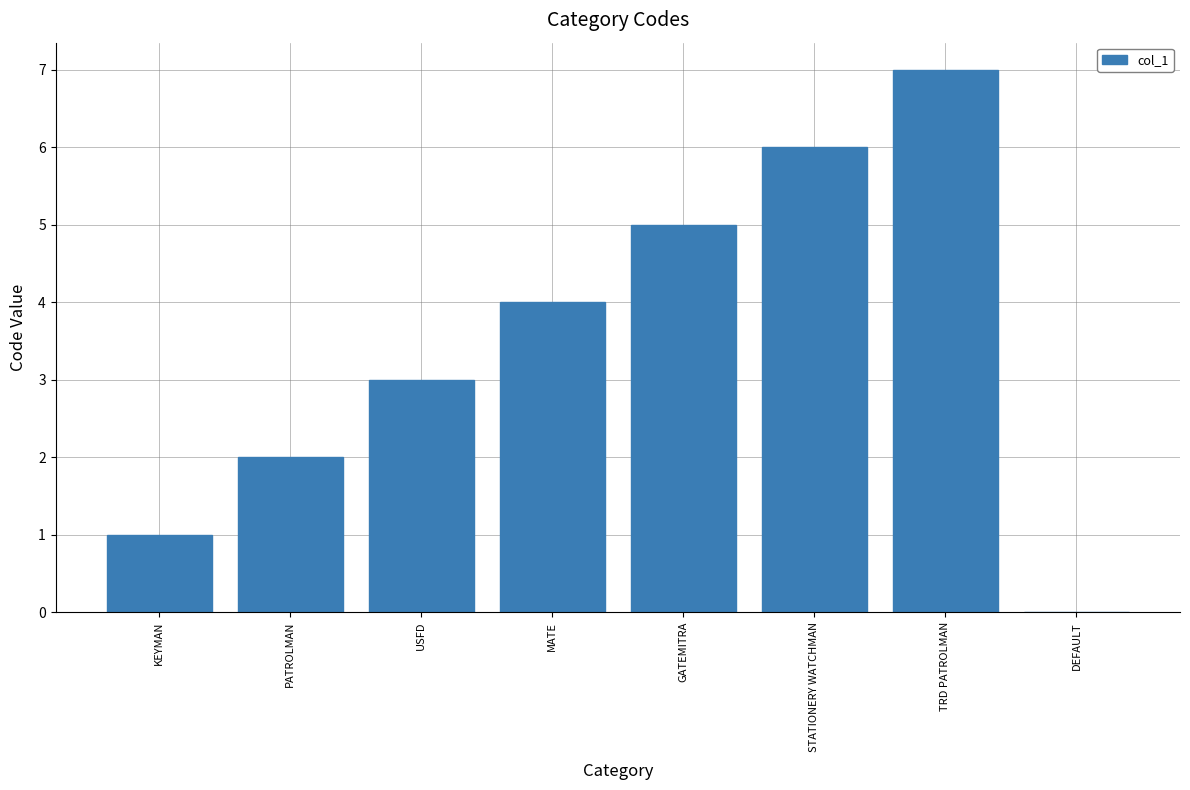

What is the change in value from KEYMAN to GATEMITRA?

+4